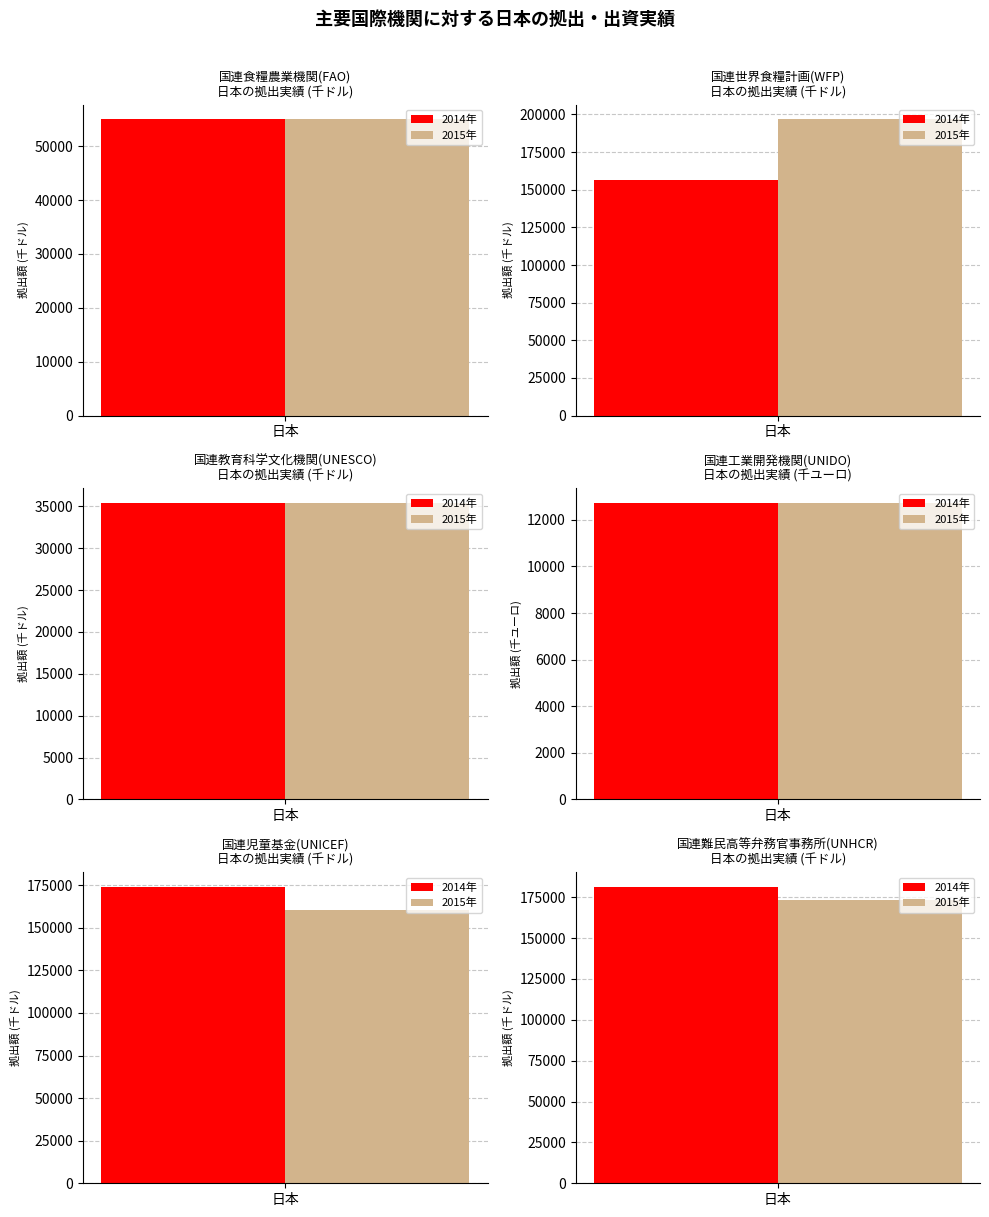

What are all the series names shown in the legend?

2014年, 2015年